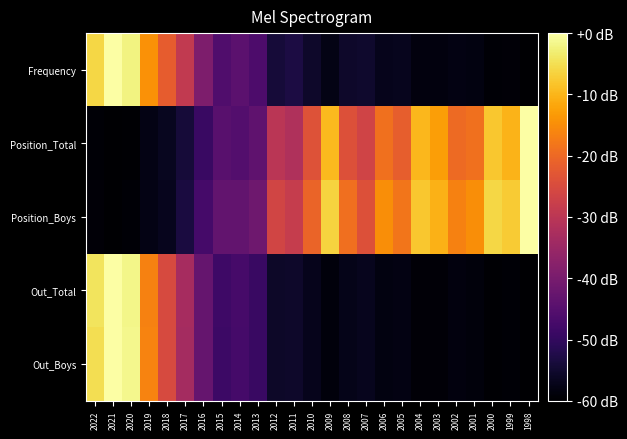

Reading right to left, what are all the values shown in this chart?

Frequency: 1998=-60.0	1999=-59.3	2000=-59.5	2001=-58.3	2002=-58.1	2003=-58.5	2004=-58.5	2005=-56.8	2006=-57.1	2007=-55.1	2008=-55.4	2009=-57.8	2010=-55.4	2011=-53.2	2012=-53.9	2013=-46.4	2014=-44.2	2015=-45.9	2016=-39.4	2017=-28.9	2018=-21.9	2019=-14.3	2020=-2.2	2021=0.0	2022=-6.1
Position_Total: 1998=0.0	1999=-10.1	2000=-7.8	2001=-18.8	2002=-19.9	2003=-12.7	2004=-9.8	2005=-21.7	2006=-18.9	2007=-26.7	2008=-24.1	2009=-9.6	2010=-23.8	2011=-31.8	2012=-30.2	2013=-43.7	2014=-45.3	2015=-44.6	2016=-49.0	2017=-54.1	2018=-56.6	2019=-57.7	2020=-59.6	2021=-60.0	2022=-59.4
Position_Boys: 1998=0.0	1999=-7.4	2000=-5.9	2001=-14.9	2002=-16.6	2003=-10.4	2004=-7.8	2005=-18.3	2006=-14.9	2007=-24.0	2008=-19.2	2009=-6.4	2010=-20.6	2011=-28.2	2012=-26.3	2013=-41.3	2014=-43.2	2015=-43.2	2016=-47.4	2017=-53.4	2018=-56.9	2019=-57.9	2020=-59.5	2021=-60.0	2022=-59.3
Out_Total: 1998=-60.0	1999=-59.4	2000=-59.7	2001=-58.7	2002=-58.6	2003=-59.1	2004=-59.2	2005=-57.9	2006=-58.2	2007=-56.9	2008=-57.2	2009=-58.8	2010=-57.0	2011=-55.4	2012=-55.7	2013=-49.1	2014=-47.3	2015=-48.5	2016=-42.8	2017=-33.1	2018=-25.2	2019=-16.5	2020=-1.8	2021=0.0	2022=-4.3
Out_Boys: 1998=-60.0	1999=-59.4	2000=-59.7	2001=-58.7	2002=-58.6	2003=-59.1	2004=-59.2	2005=-58.0	2006=-58.3	2007=-56.9	2008=-57.3	2009=-58.8	2010=-57.1	2011=-55.4	2012=-55.7	2013=-49.2	2014=-47.5	2015=-48.6	2016=-42.8	2017=-33.3	2018=-25.1	2019=-16.2	2020=-1.6	2021=0.0	2022=-5.0